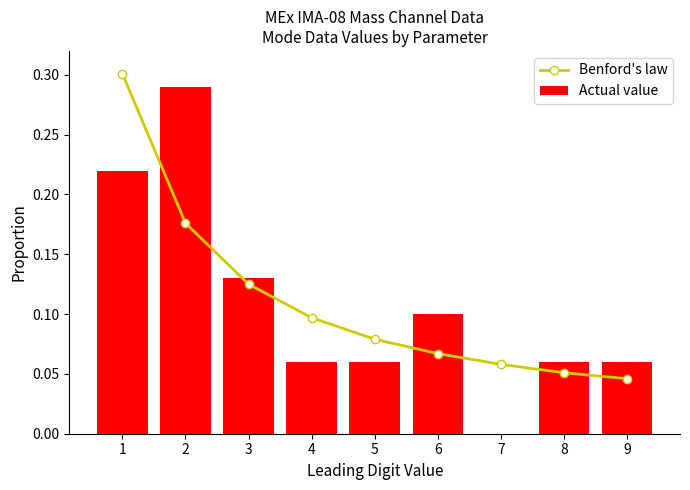

True or false: Actual value has a value of 0.4 at 1.

False